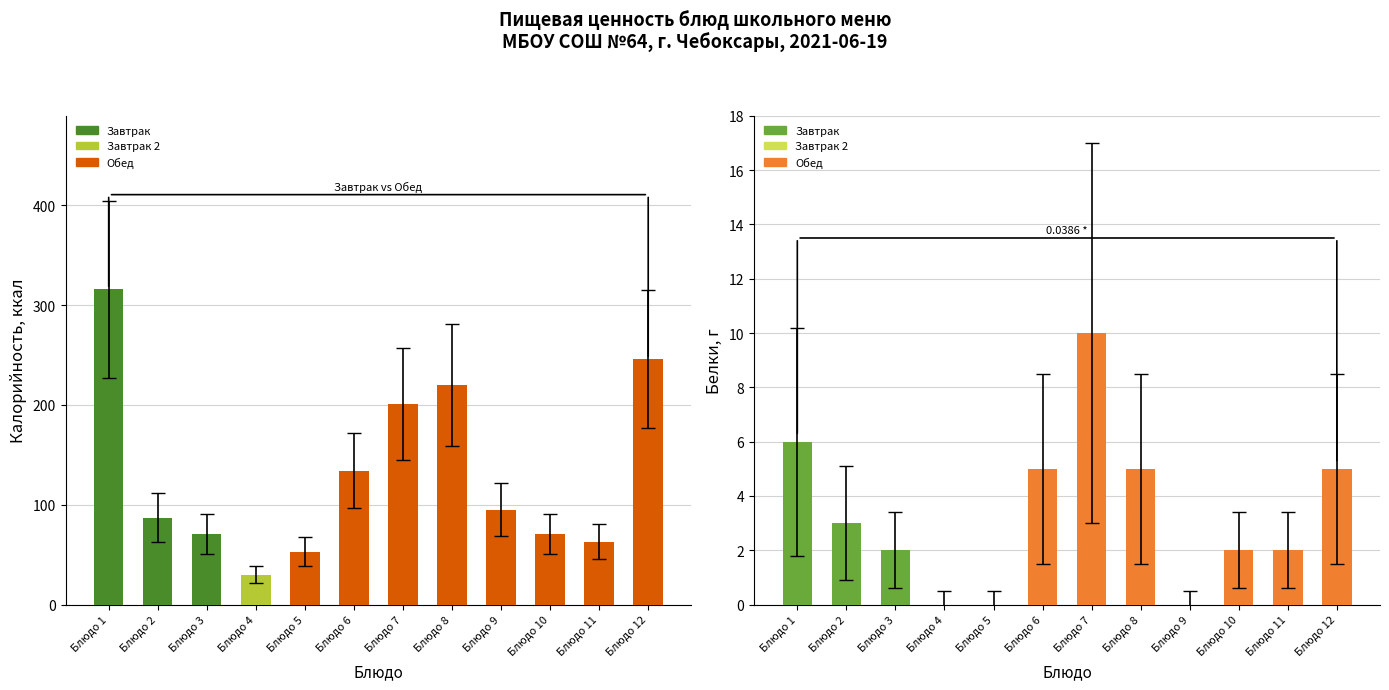

How many bars are there in total?

24